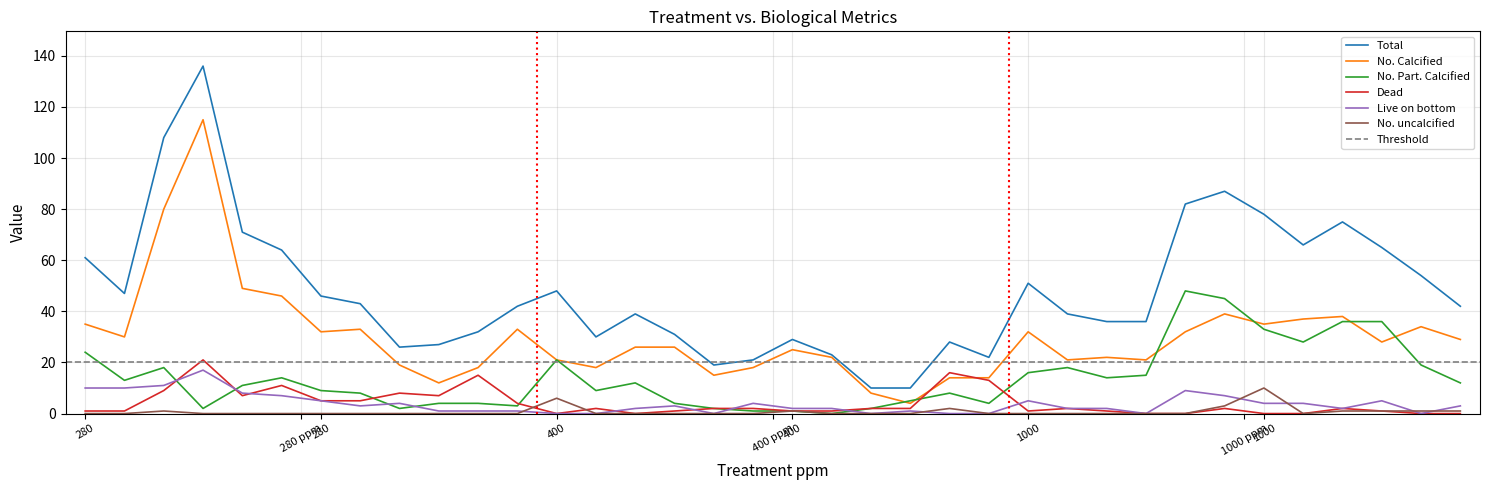

How many values in the No. Part. Calcified series are below 12?

18